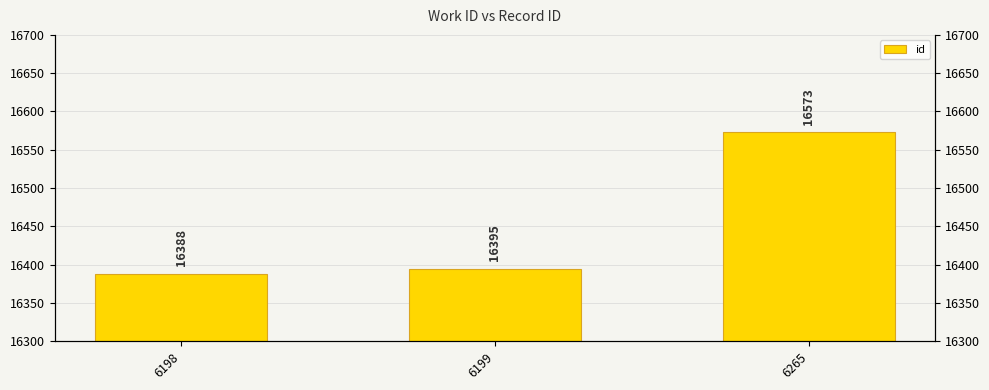

Which has a higher value, 6199 or 6265?

6265